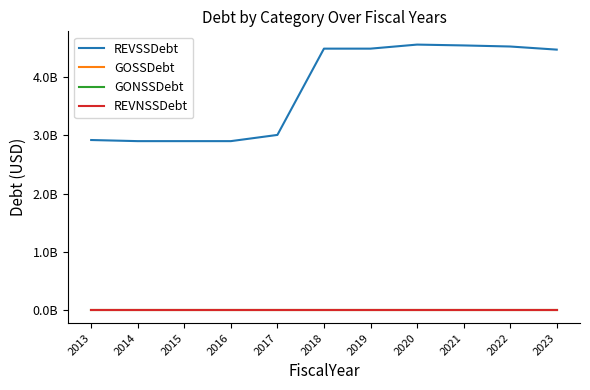

Is this an area chart (filled region under the line)?

No